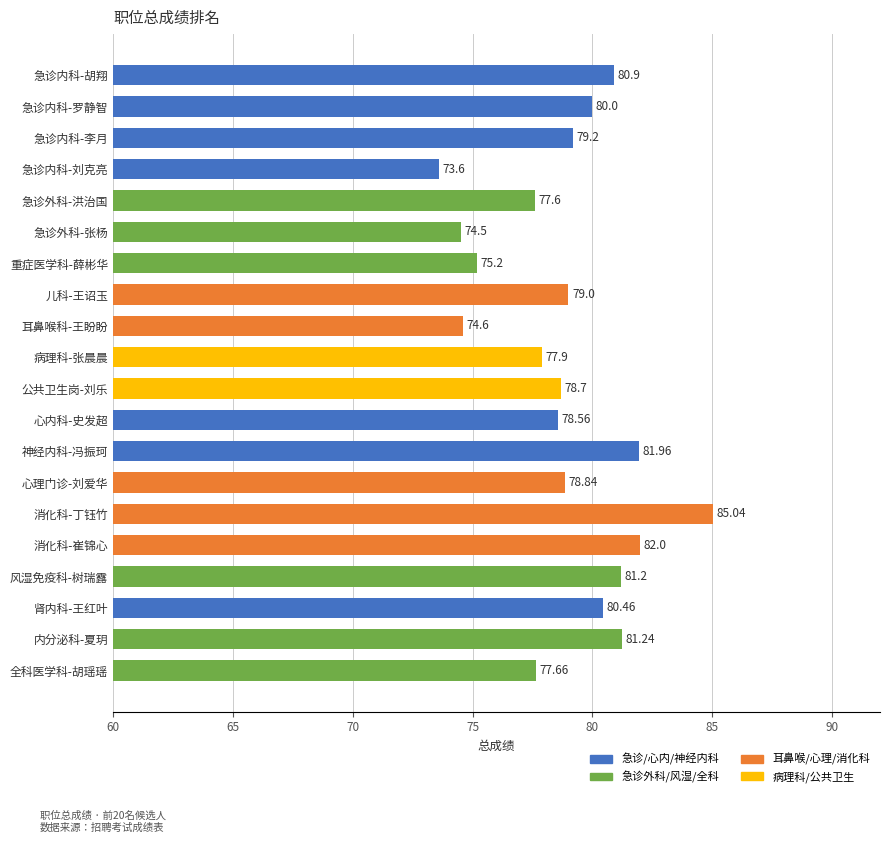

Between 心理门诊-刘爱华 and 消化科-崔锦心, which is larger?

消化科-崔锦心